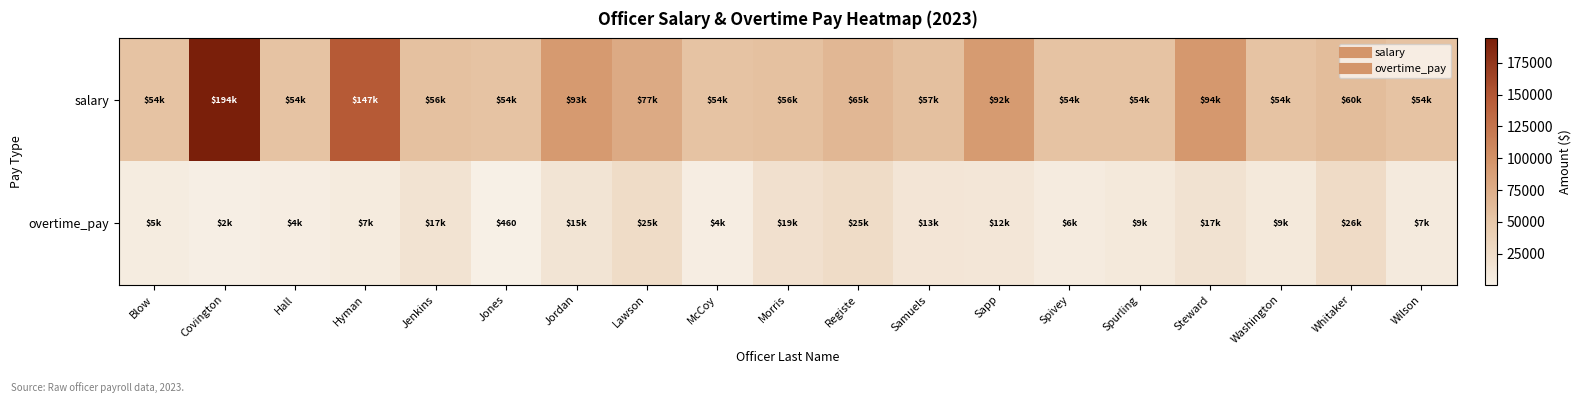

What is the spread (max minus min) of values at Samuels?

43380.4